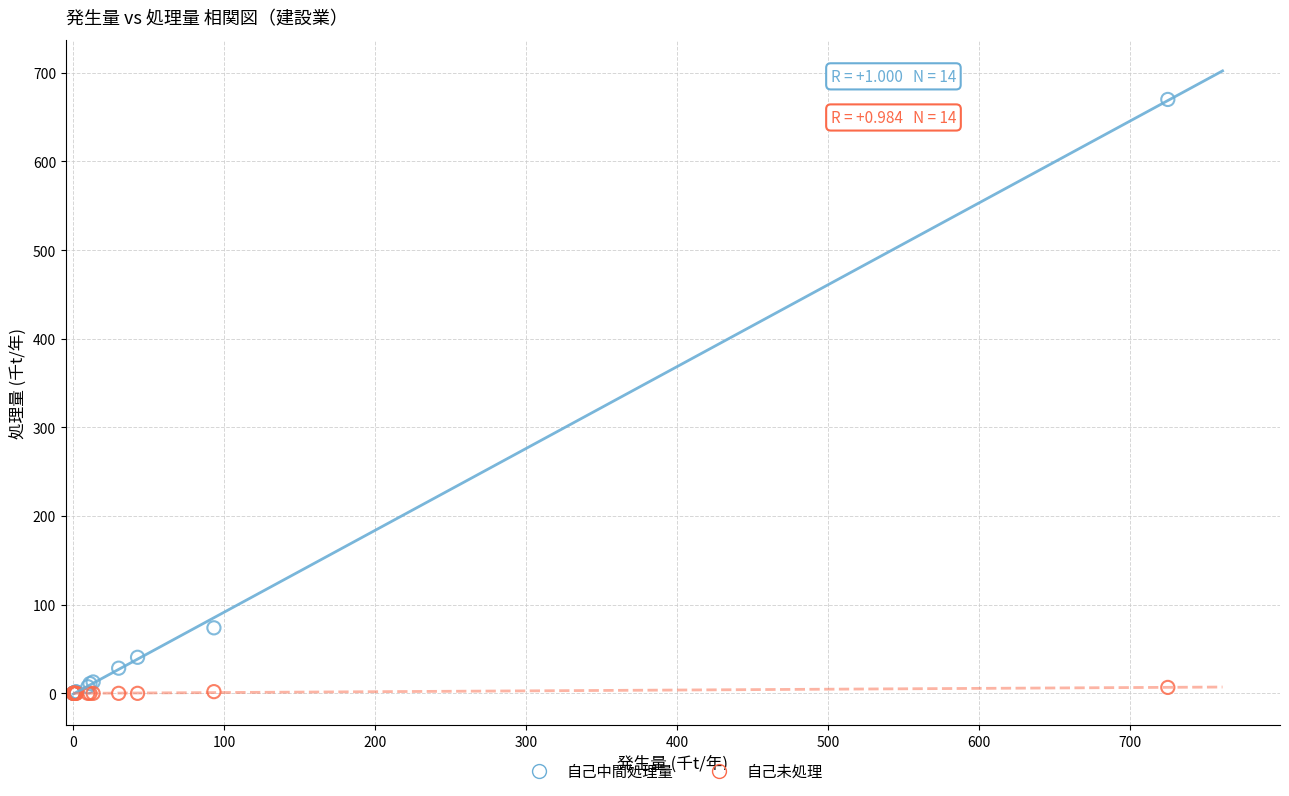

Which series has the largest Y range (max minus min)?

自己中間処理量